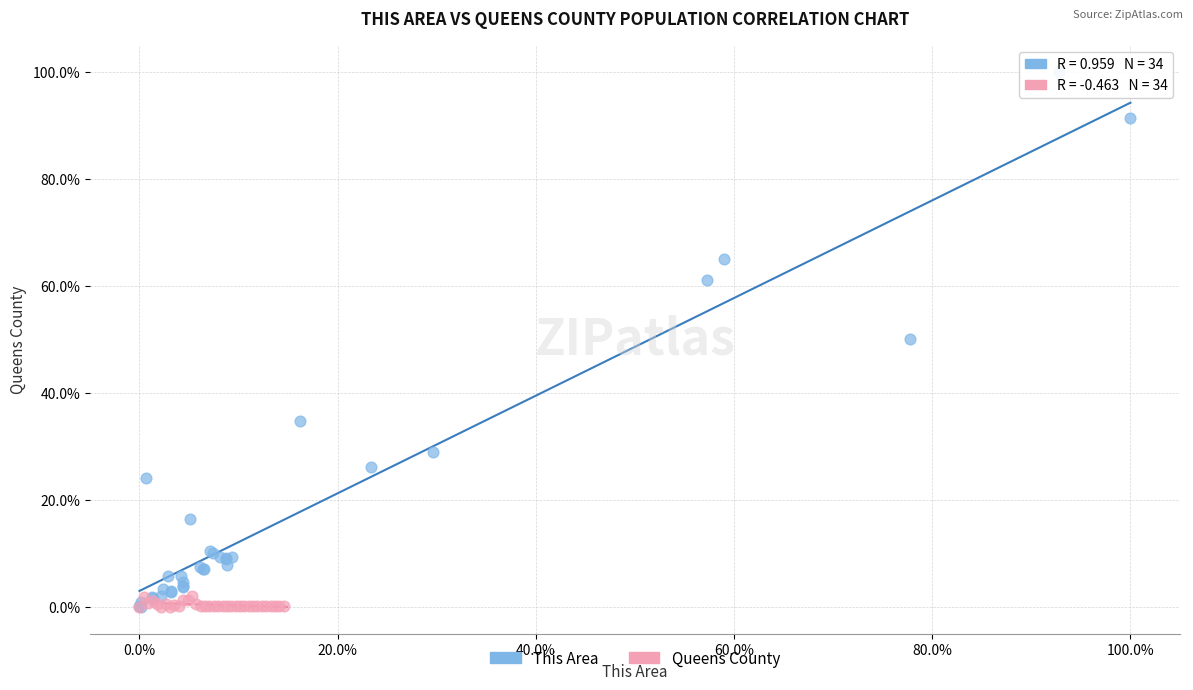

What are all the series names shown in the legend?

This Area, Queens County